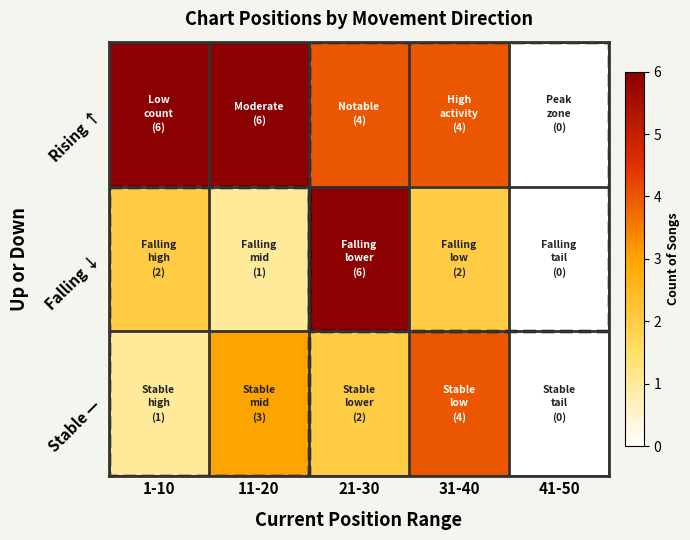

Which has a higher value, 31-40 or 1-10?

1-10